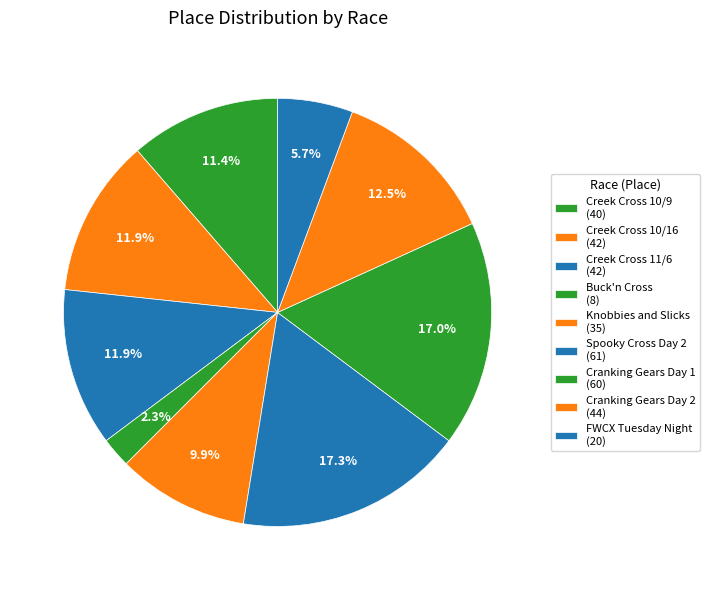

Which slice is the smallest?

Buck'n Cross